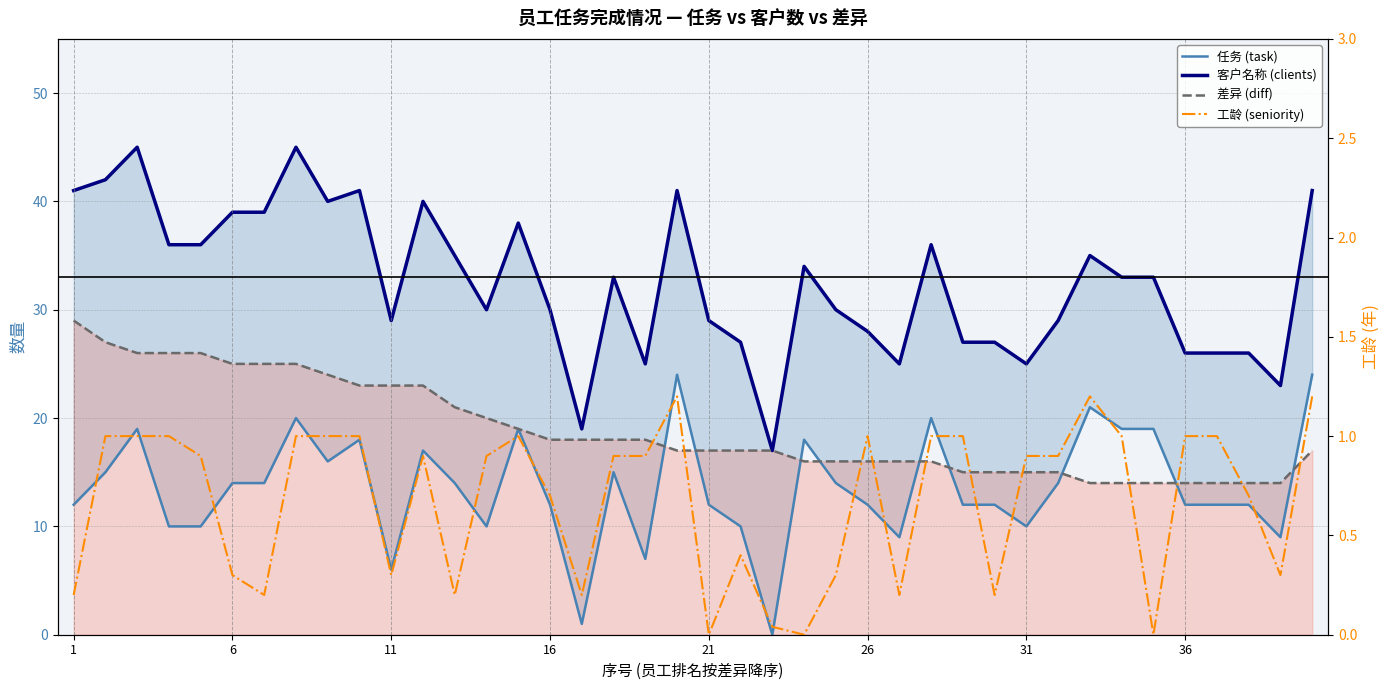

Reading left to right, list all the values displayed in this chart.

任务 (task): 12.0	15.0	19.0	10.0	10.0	14.0	14.0	20.0	16.0	18.0	6.0	17.0	14.0	10.0	19.0	12.0	1.0	15.0	7.0	24.0	12.0	10.0	0.0	18.0	14.0	12.0	9.0	20.0	12.0	12.0	10.0	14.0	21.0	19.0	19.0	12.0	12.0	12.0	9.0	24.0
客户名称 (clients): 41.0	42.0	45.0	36.0	36.0	39.0	39.0	45.0	40.0	41.0	29.0	40.0	35.0	30.0	38.0	30.0	19.0	33.0	25.0	41.0	29.0	27.0	17.0	34.0	30.0	28.0	25.0	36.0	27.0	27.0	25.0	29.0	35.0	33.0	33.0	26.0	26.0	26.0	23.0	41.0
差异 (diff): 29.0	27.0	26.0	26.0	26.0	25.0	25.0	25.0	24.0	23.0	23.0	23.0	21.0	20.0	19.0	18.0	18.0	18.0	18.0	17.0	17.0	17.0	17.0	16.0	16.0	16.0	16.0	16.0	15.0	15.0	15.0	15.0	14.0	14.0	14.0	14.0	14.0	14.0	14.0	17.0
工龄 (seniority): 0.2	1.0	1.0	1.0	0.9	0.3	0.2	1.0	1.0	1.0	0.3	0.9	0.2	0.9	1.0	0.7	0.2	0.9	0.9	1.2	0.0	0.4	0.0	0.0	0.3	1.0	0.2	1.0	1.0	0.2	0.9	0.9	1.2	1.0	0.0	1.0	1.0	0.7	0.3	1.2